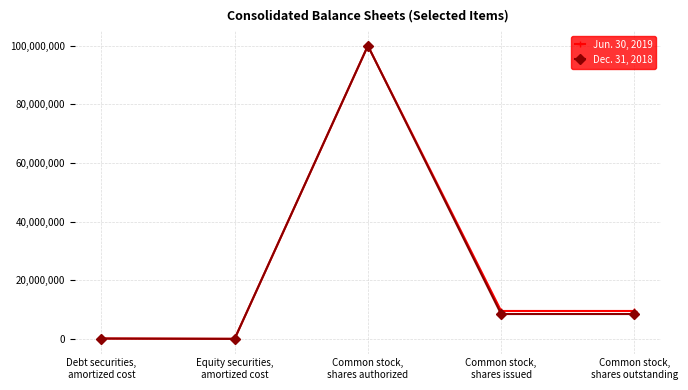

What is the maximum value shown in the chart?

100000000